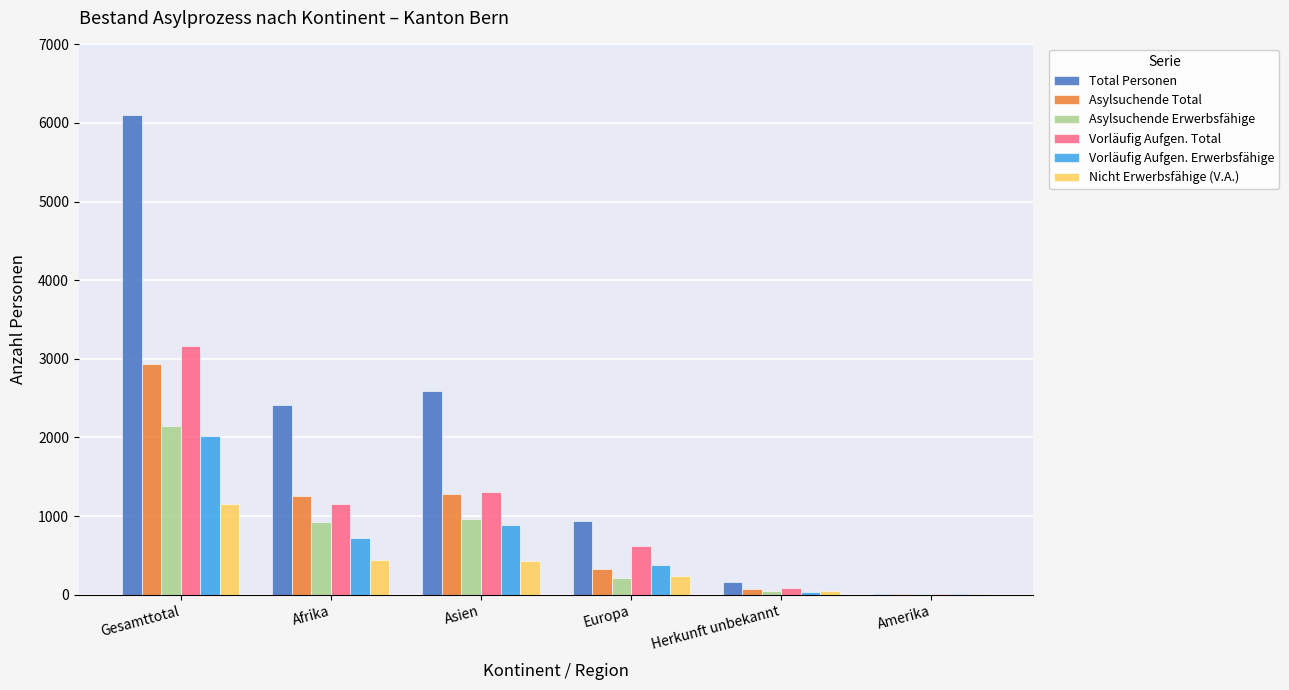

Which category has the highest value in the Asylsuchende Total series?

Gesamttotal